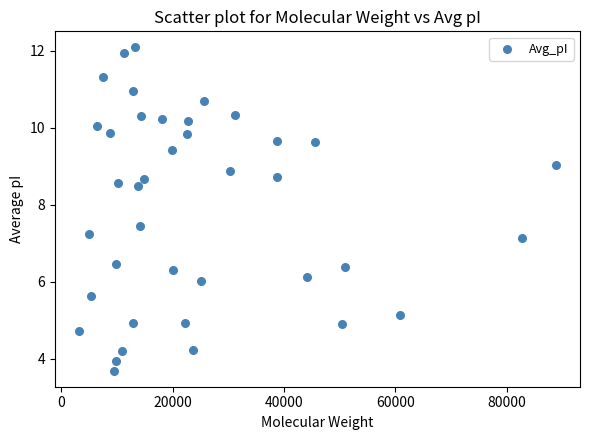

What Y value in the scatter plot is closest to 7?

7.1